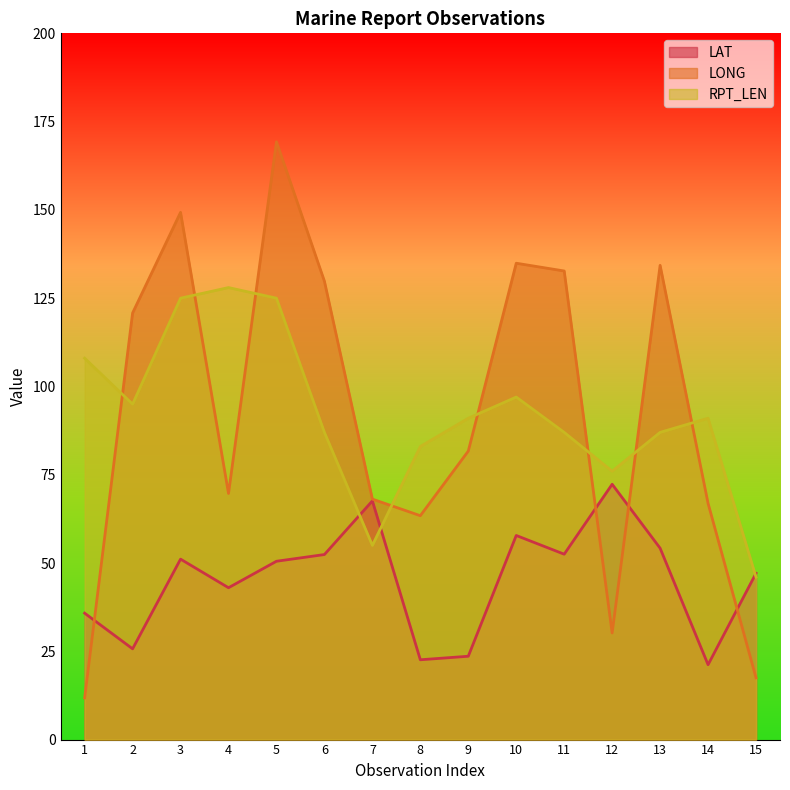

True or false: LAT has a value of 47.1 at 15.

True